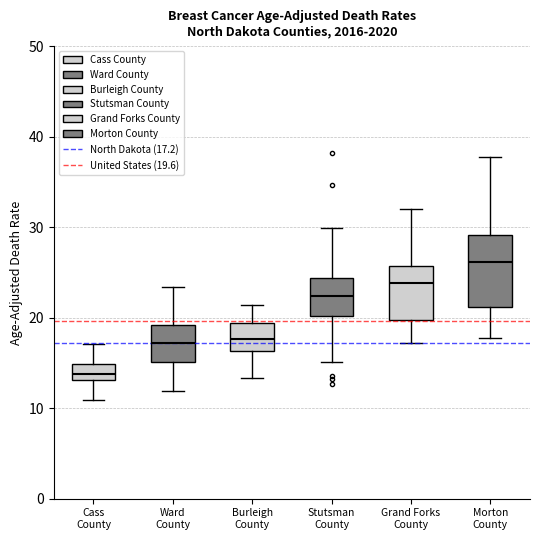

Which box is the tallest, from its lower edge to its upper edge?

Morton County